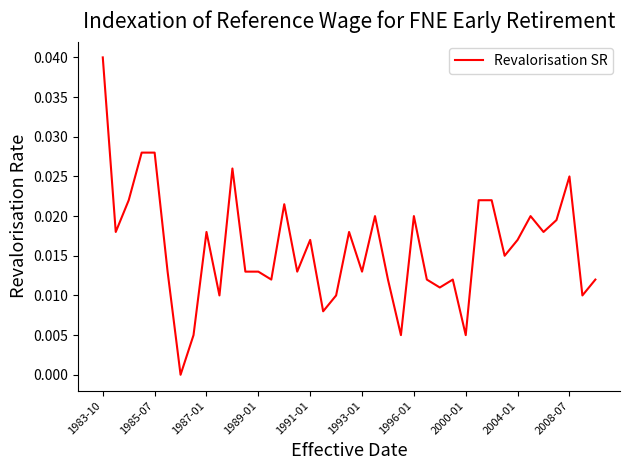

True or false: there are more than 1 points higher than both neighbors.

True